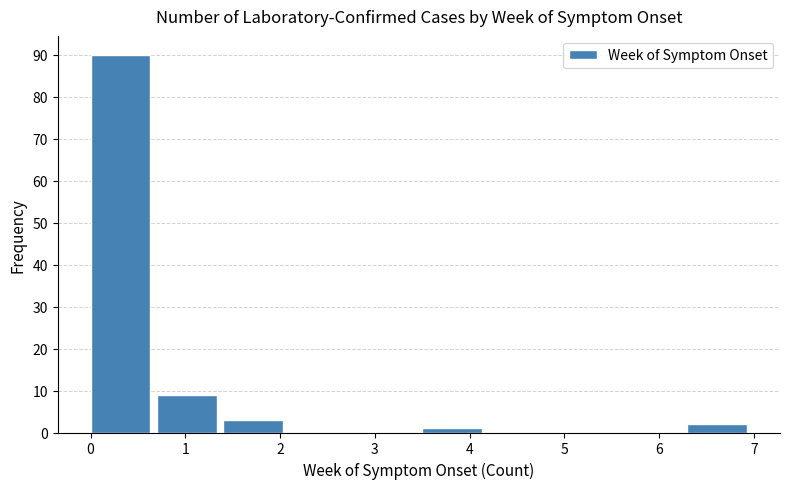

Reading left to right, list every bar in this chart as the range it spans on the x-axis followed by its height. The values are not printed on the chart, so give them approximately, as read against the axis.

0.0 to 0.7: 90
0.7 to 1.4: 9
1.4 to 2.1: 3
2.1 to 2.8: 0
2.8 to 3.5: 0
3.5 to 4.2: 1
4.2 to 4.9: 0
4.9 to 5.6: 0
5.6 to 6.3: 0
6.3 to 7.0: 2